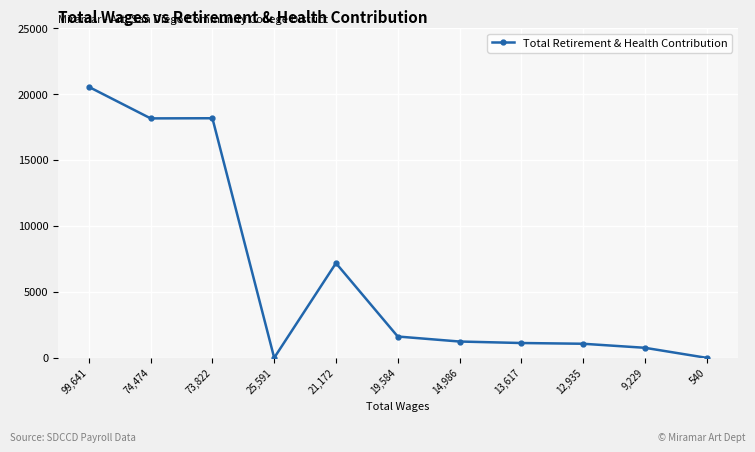

How many distinct data groups are displayed?

1